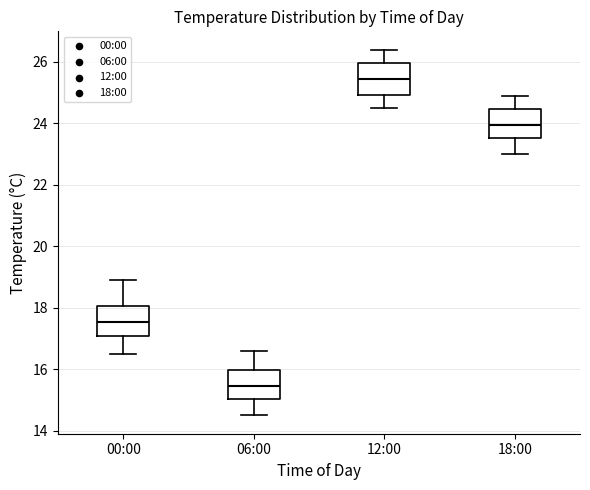

Where does the upper whisker of the box for 06:00 end on the y-axis? The values are not printed on the chart, so give them approximately, as read against the axis.

16.6